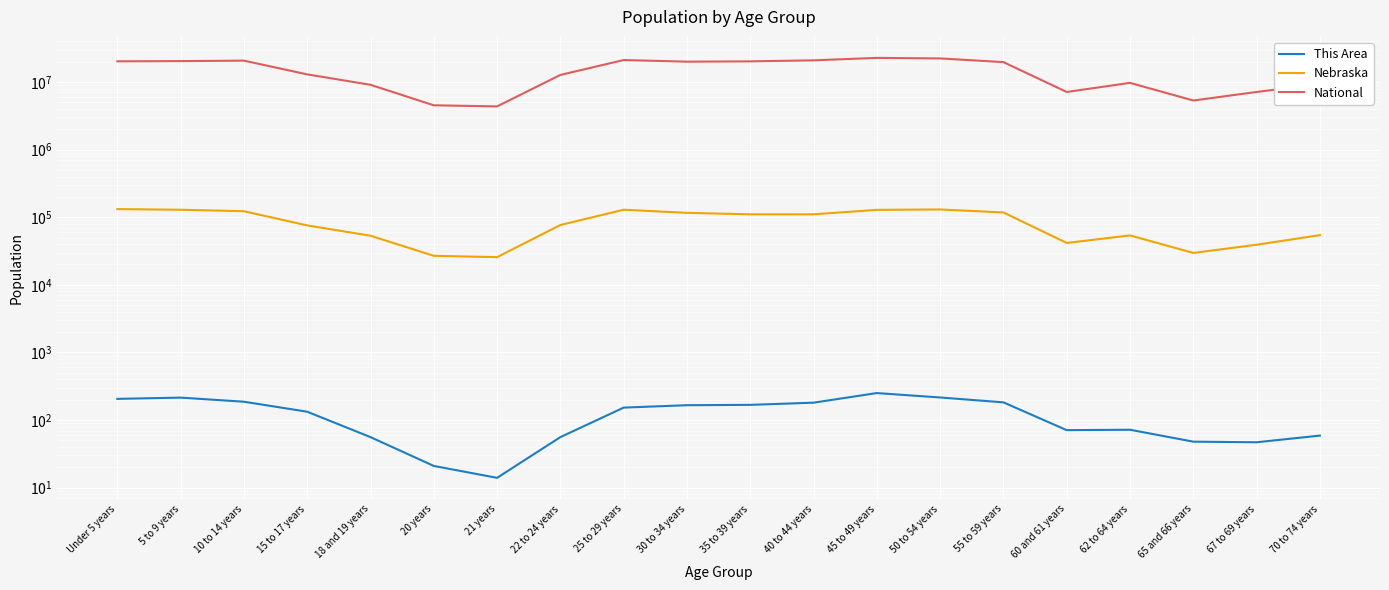

Rank the series by their maximum value, from lowest to highest.

This Area, Nebraska, National